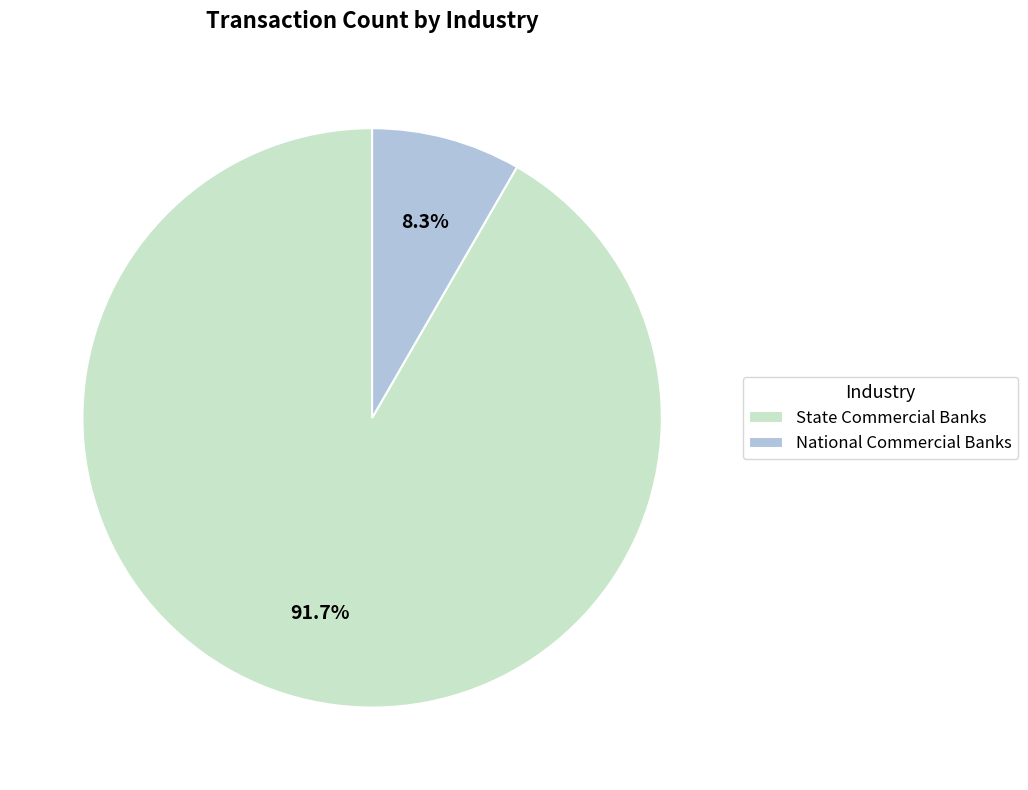

Rank the categories by value from highest to lowest.

State Commercial Banks, National Commercial Banks